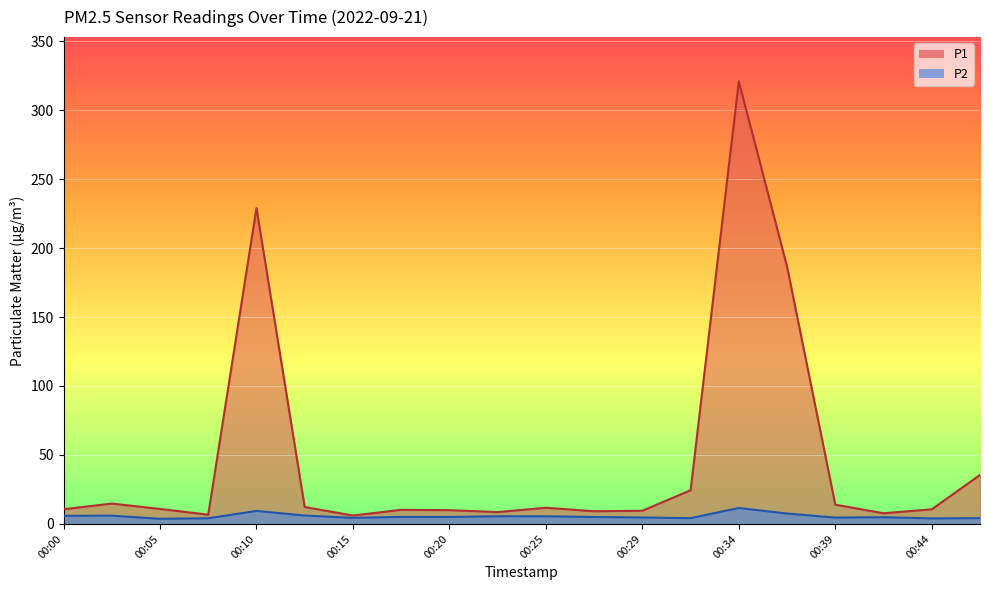

Which series has the largest total across all categories?

P1